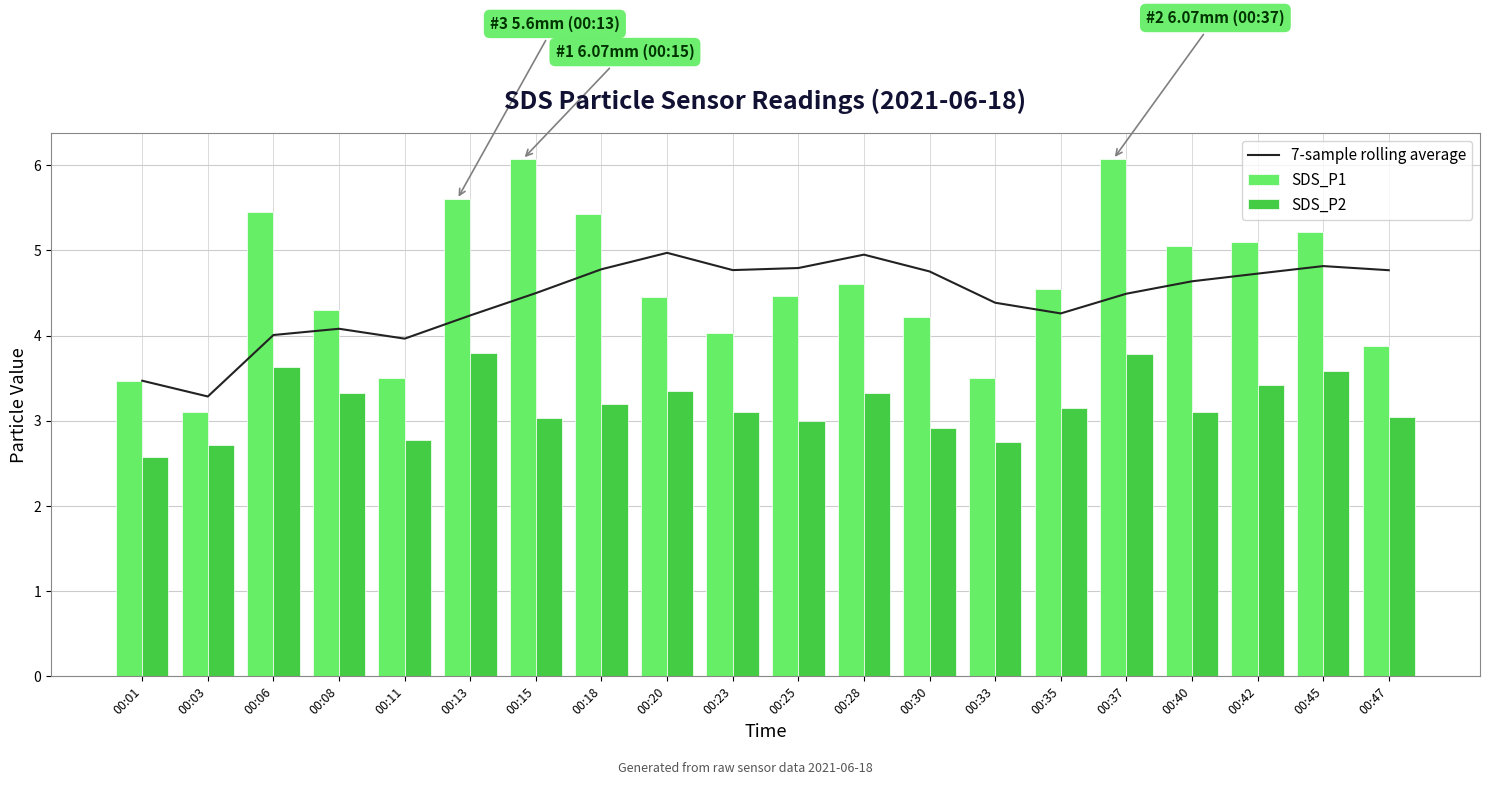

What is the sum of all SDS_P1 values?

92.1